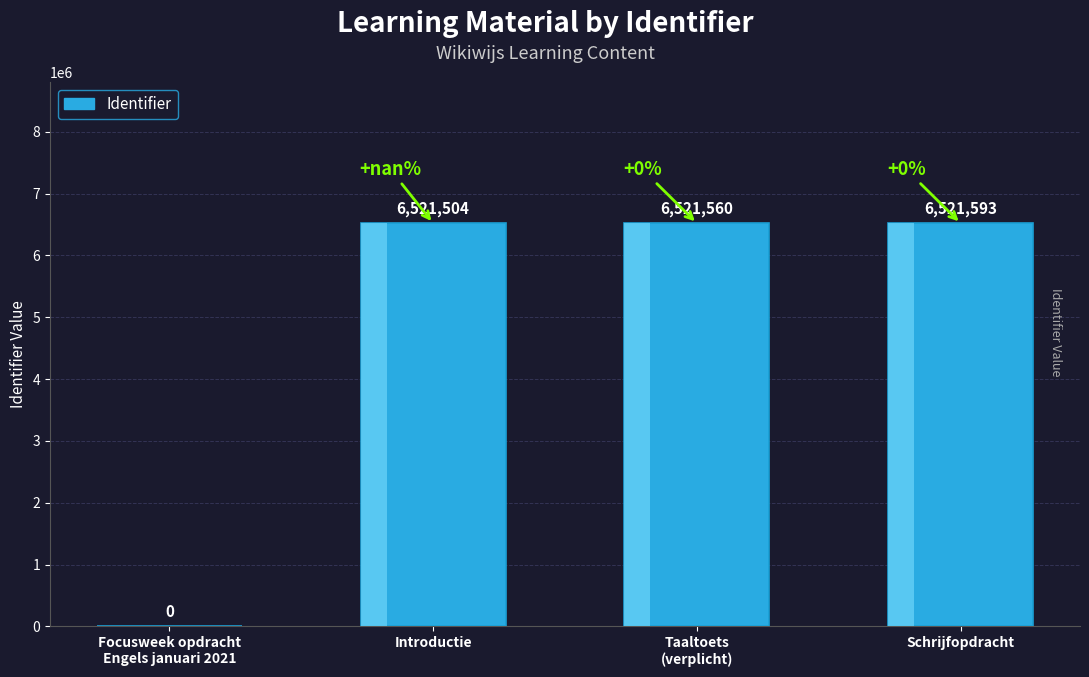

The value at Taaltoets
(verplicht) is 11155163. True or false?

False